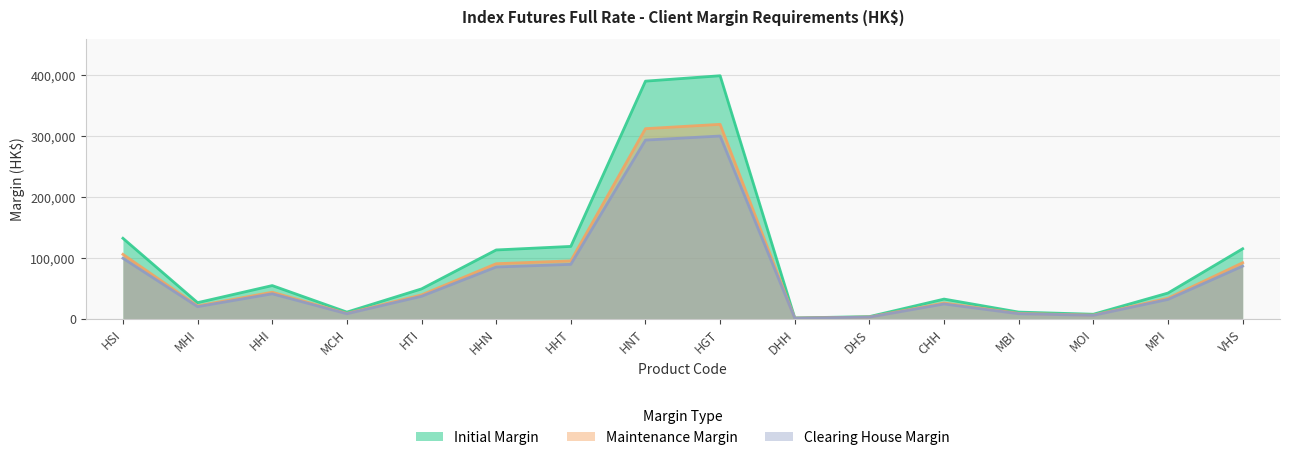

Reading left to right, transcribe all the data shown in this chart.

Initial Margin: HSI=132268	MHI=26453	HHI=54530	MCH=10906	HTI=49077	HHN=113076	HHT=118928	HNT=390567	HGT=399465	DHH=1304	DHS=3537	CHH=32319	MBI=10932	MOI=7421	MPI=42254	VHS=115045
Maintenance Margin: HSI=105814	MHI=21162	HHI=43624	MCH=8724	HTI=39261	HHN=90460	HHT=95142	HNT=312453	HGT=319572	DHH=1043	DHS=2829	CHH=25855	MBI=8745	MOI=5936	MPI=33803	VHS=92036
Clearing House Margin: HSI=99450	MHI=19890	HHI=41000	MCH=8200	HTI=36900	HHN=85020	HHT=89420	HNT=293660	HGT=300350	DHH=981	DHS=2660	CHH=24300	MBI=8220	MOI=5580	MPI=31770	VHS=86500